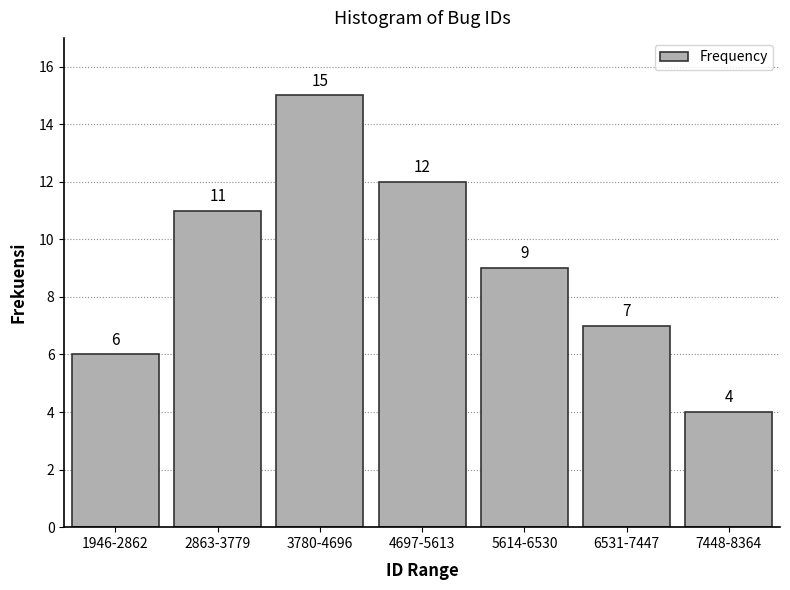

Reading right to left, list all the values displayed in this chart.

7448-8364=4	6531-7447=7	5614-6530=9	4697-5613=12	3780-4696=15	2863-3779=11	1946-2862=6